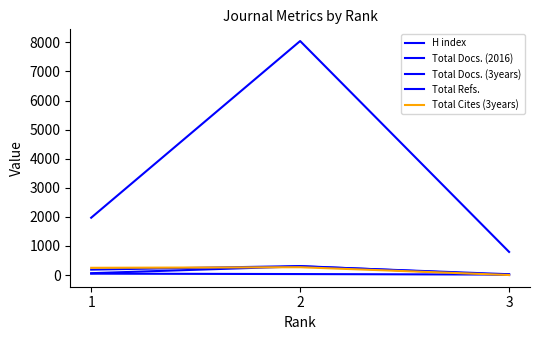

What is the difference between the second highest and minimum values in the Total Docs. (3years) series?

186